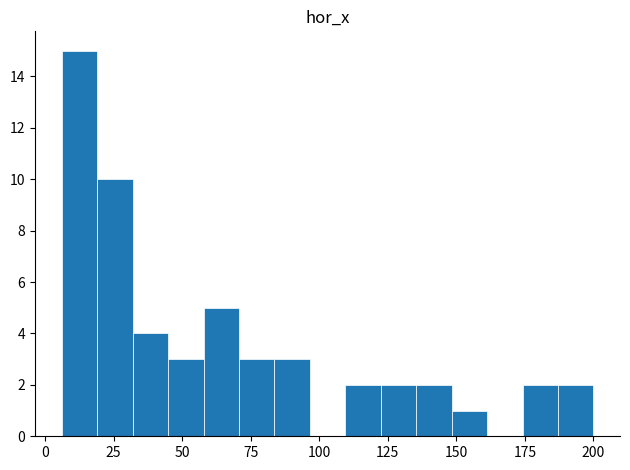

Read against the x-axis, roughly where is the centre of the tallest bar?

15